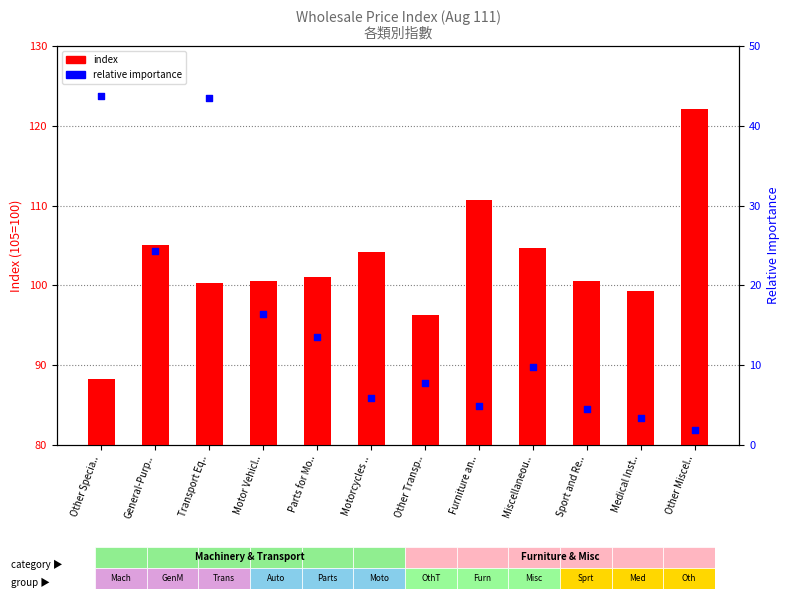

What is the total value across all series at Other Transp..?

104.0